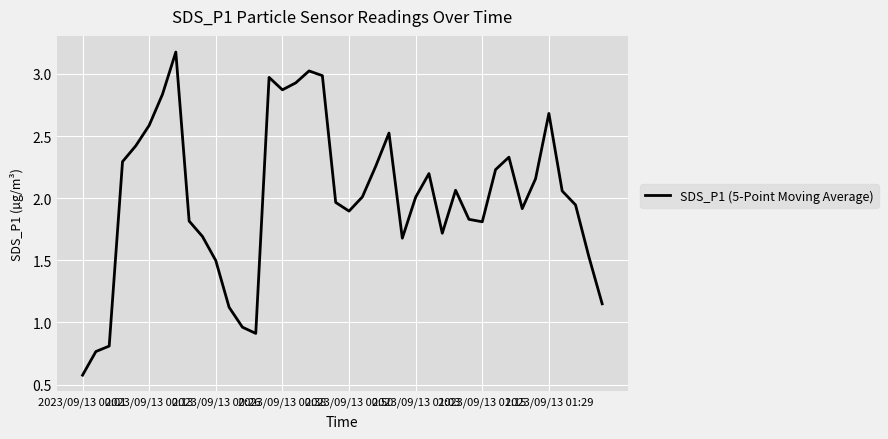

What is the difference between the second highest and minimum values?

2.4